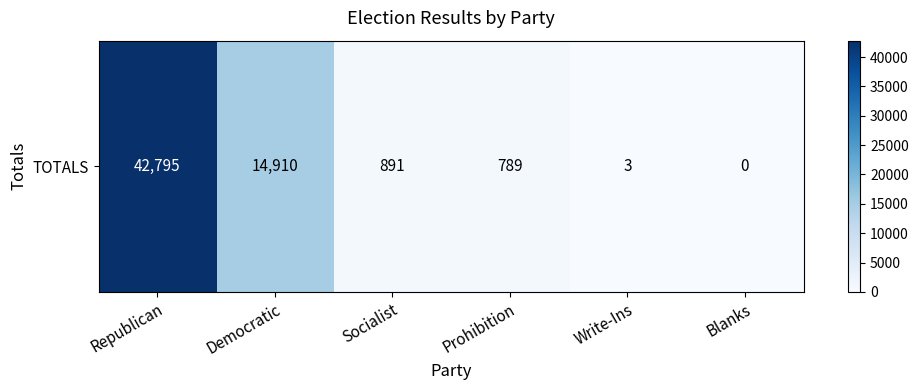

Reading left to right, what are all the values shown in this chart?

42795	14910	891	789	3	0